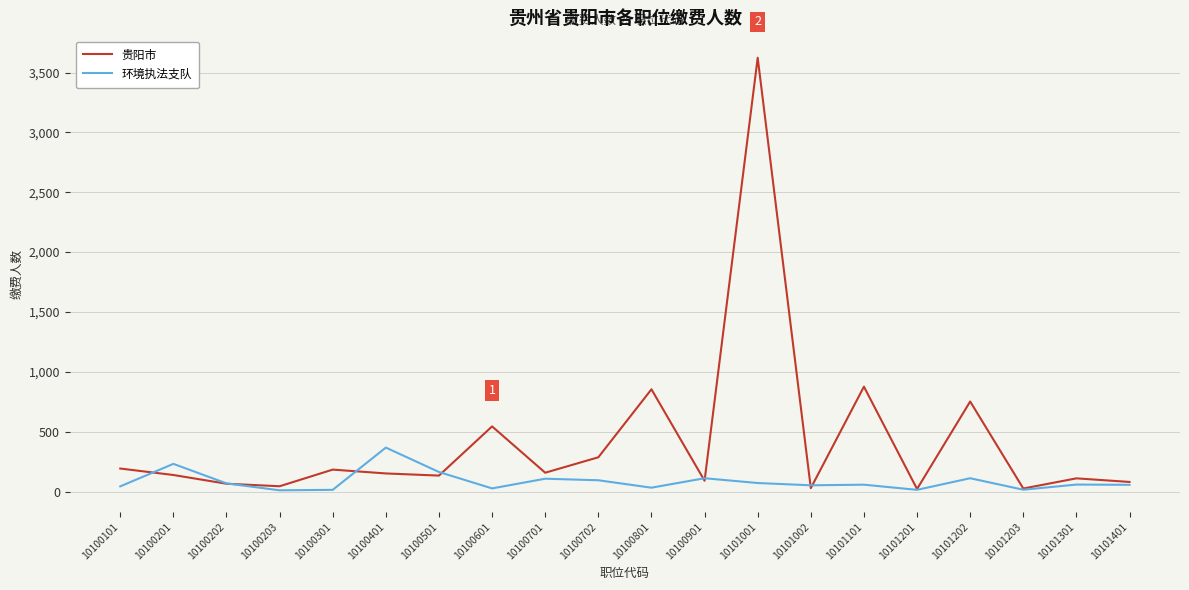

Is the value of 贵阳市 at 10100501 greater than the value of 环境执法支队 at 10100801?

Yes